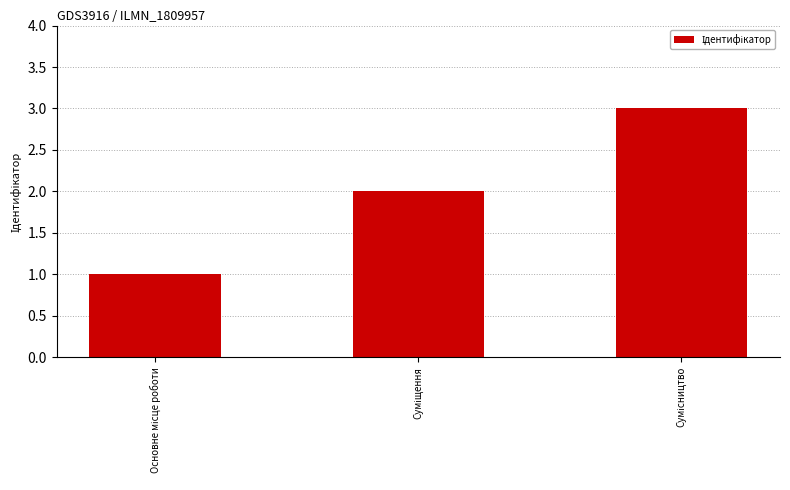

What is the sum of all values?

6